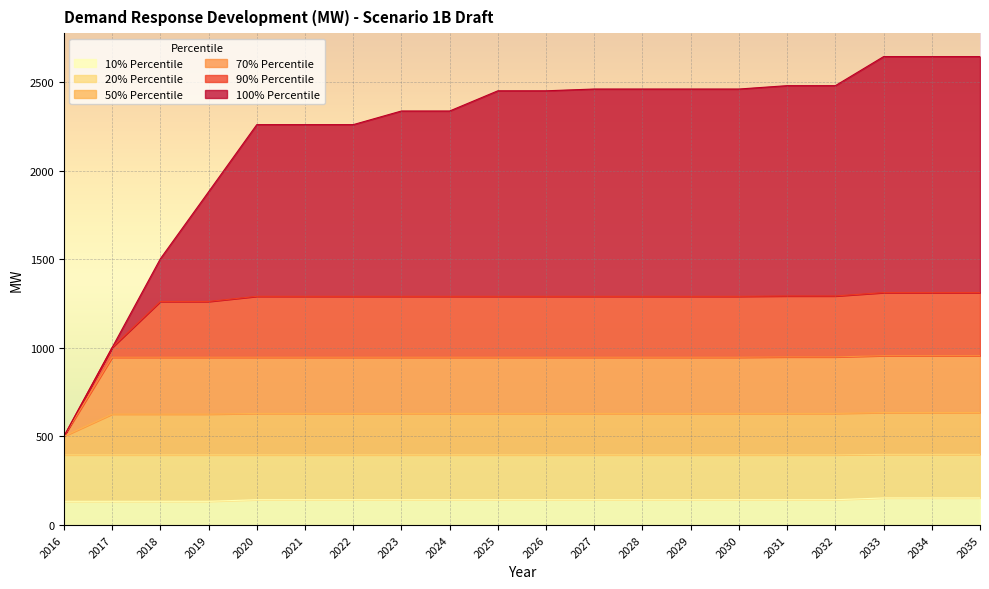

Which category has the lowest value across all series?

2016